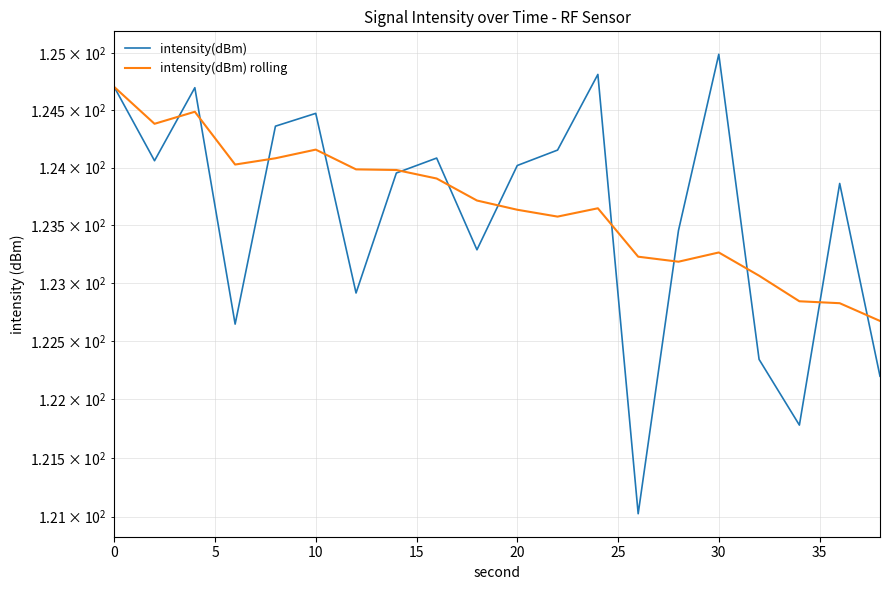

How many intersections are there between intensity(dBm) and intensity(dBm) rolling?

12